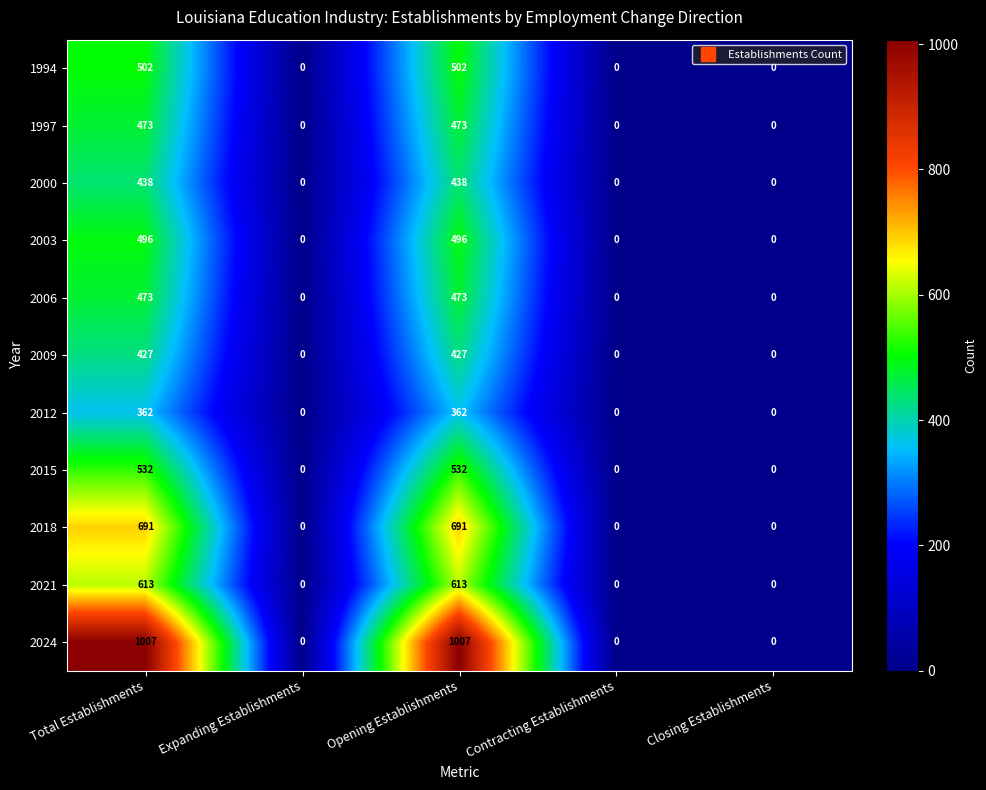

How many categories are shown in the chart?

5